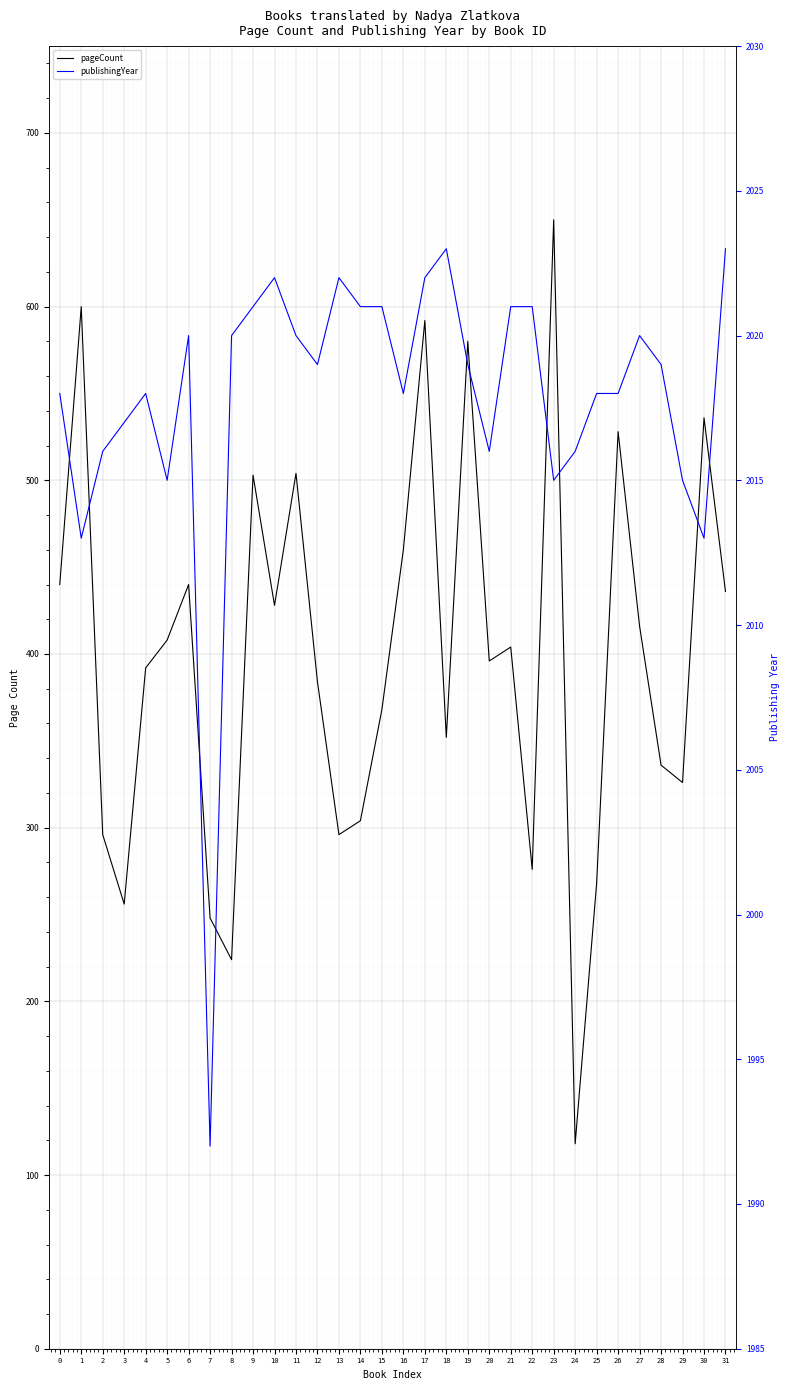

List the series in order of their peak value, lowest first.

pageCount, publishingYear